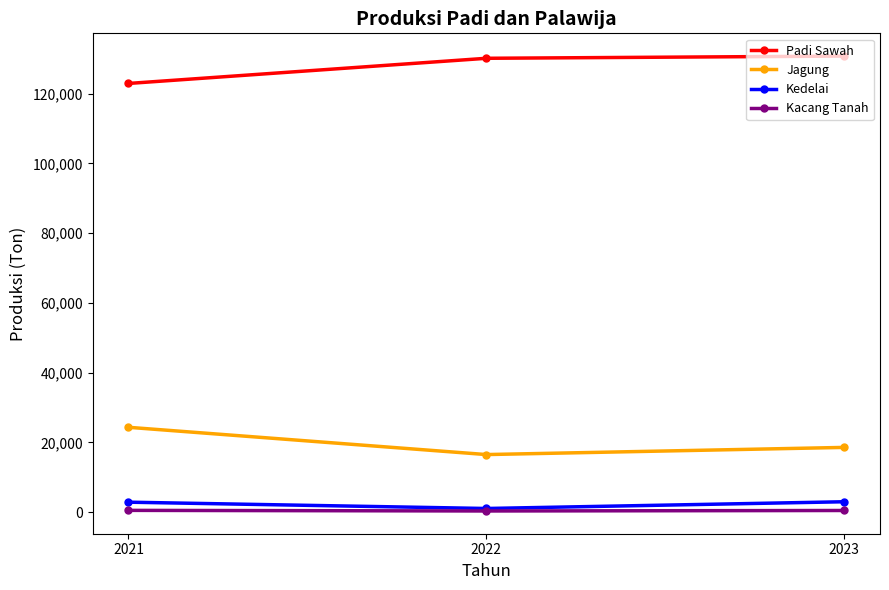

The value of Kacang Tanah at 2021 is 547.0. True or false?

True